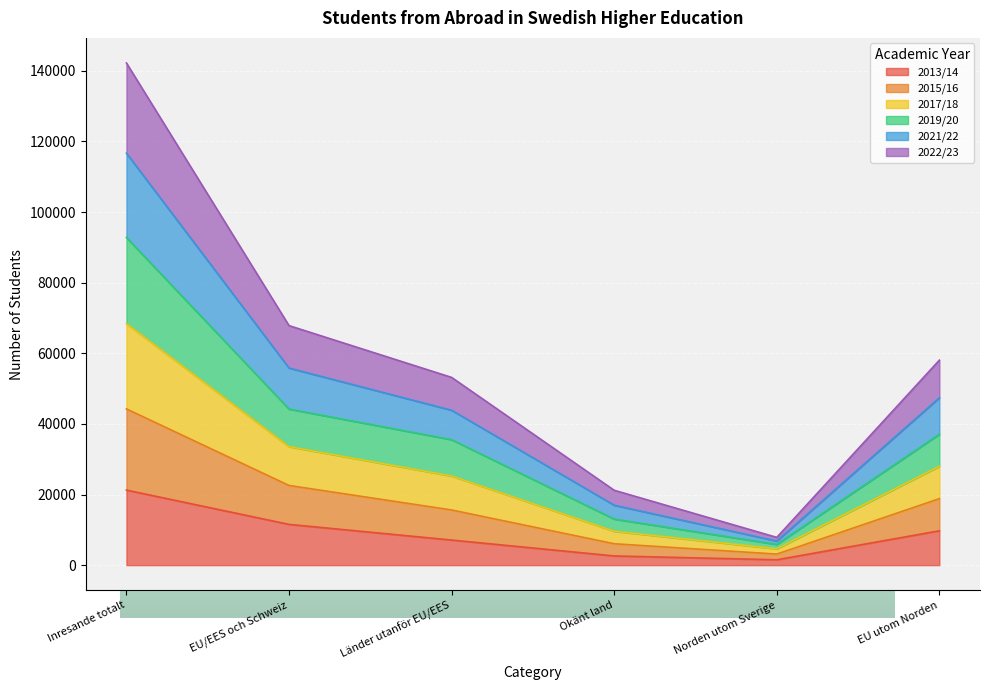

Which category has the highest value in the 2013/14 series?

Inresande totalt